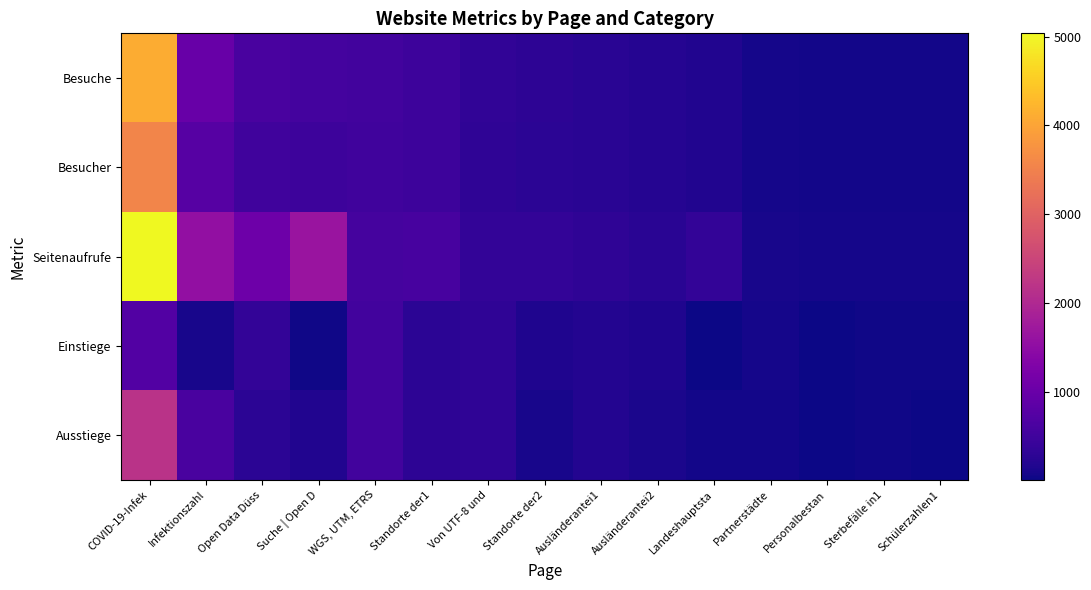

Reading left to right, extract all data points from this chart.

Besuche: COVID-19-Infek=4112	Infektionszahl=989	Open Data Düss=607	Suche | Open D=553	WGS, UTM, ETRS=535	Standorte der1=478	Von UTF-8 und=322	Standorte der2=287	Ausländerantei1=256	Ausländerantei2=221	Landeshauptsta=175	Partnerstädte=82	Personalbestan=58	Sterbefälle in1=54	Schülerzahlen1=51
Besucher: COVID-19-Infek=3547	Infektionszahl=756	Open Data Düss=514	Suche | Open D=476	WGS, UTM, ETRS=499	Standorte der1=460	Von UTF-8 und=311	Standorte der2=269	Ausländerantei1=243	Ausländerantei2=215	Landeshauptsta=165	Partnerstädte=77	Personalbestan=58	Sterbefälle in1=54	Schülerzahlen1=49
Seitenaufrufe: COVID-19-Infek=5038	Infektionszahl=1549	Open Data Düss=1049	Suche | Open D=1647	WGS, UTM, ETRS=565	Standorte der1=588	Von UTF-8 und=342	Standorte der2=350	Ausländerantei1=309	Ausländerantei2=258	Landeshauptsta=357	Partnerstädte=86	Personalbestan=72	Sterbefälle in1=83	Schülerzahlen1=68
Einstiege: COVID-19-Infek=727	Infektionszahl=93	Open Data Düss=354	Suche | Open D=42	WGS, UTM, ETRS=532	Standorte der1=281	Von UTF-8 und=321	Standorte der2=155	Ausländerantei1=187	Ausländerantei2=148	Landeshauptsta=7	Partnerstädte=66	Personalbestan=19	Sterbefälle in1=37	Schülerzahlen1=29
Ausstiege: COVID-19-Infek=2180	Infektionszahl=600	Open Data Düss=271	Suche | Open D=172	WGS, UTM, ETRS=526	Standorte der1=296	Von UTF-8 und=308	Standorte der2=104	Ausländerantei1=184	Ausländerantei2=118	Landeshauptsta=51	Partnerstädte=63	Personalbestan=22	Sterbefälle in1=27	Schülerzahlen1=20